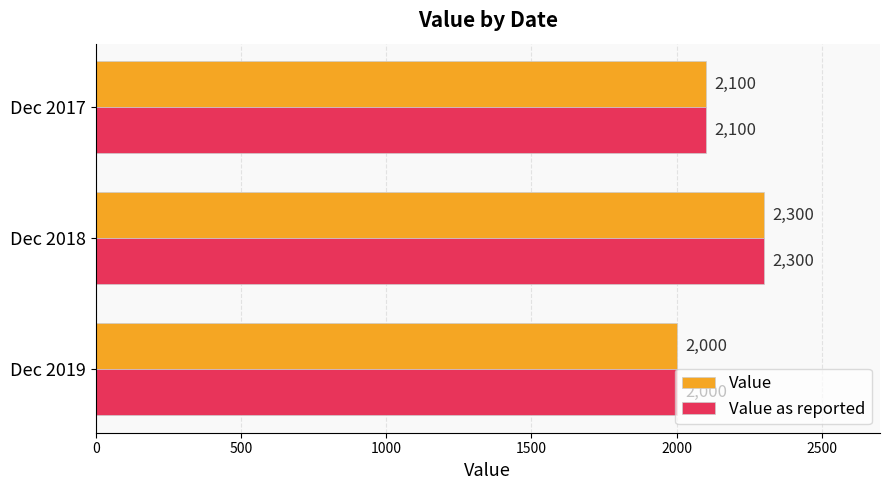

Count the number of data series in this chart.

2